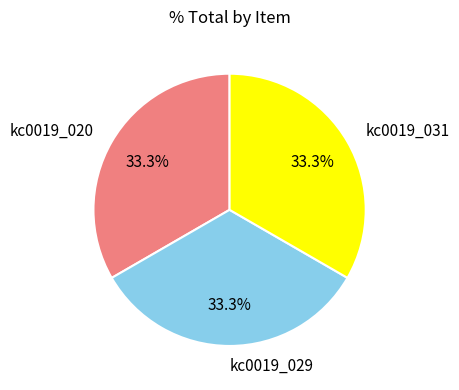

To the nearest percent, what is the average slice percentage?

33%